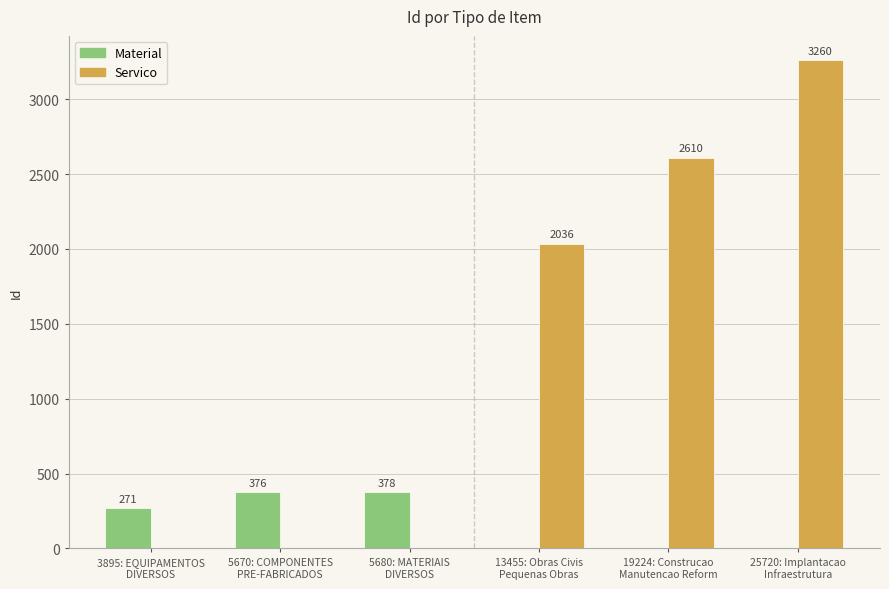

Which series has the largest total across all categories?

Servico